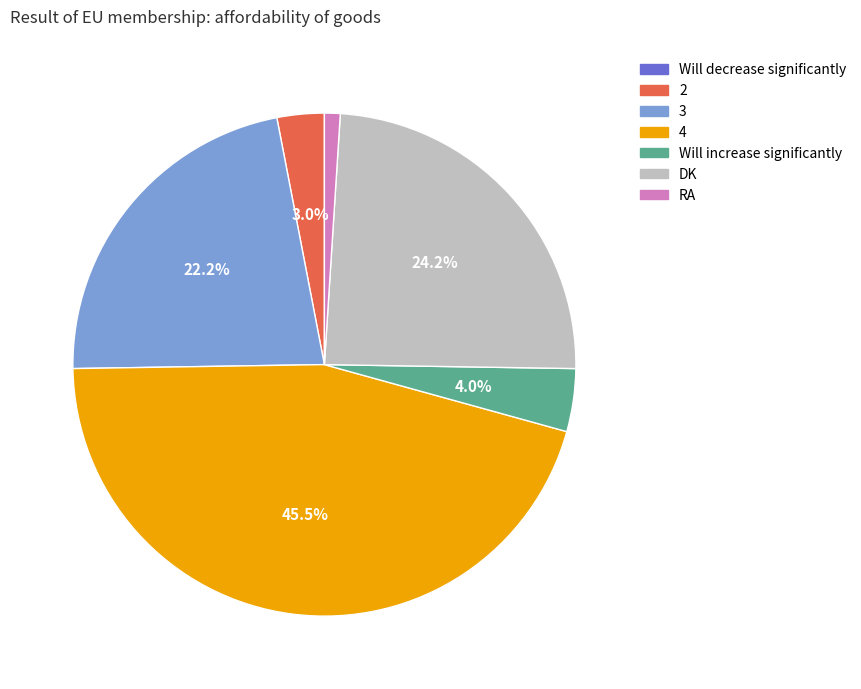

Is 3 the majority of the pie?

No